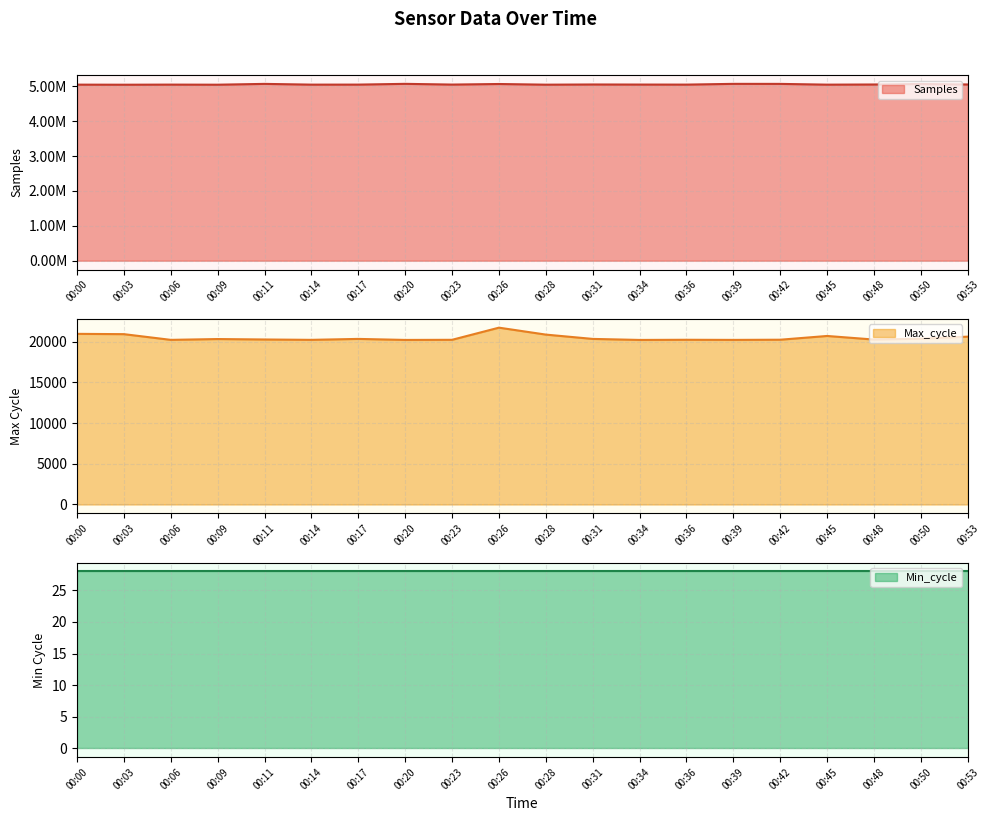

Which has a higher value, 00:34 or 00:28?

00:34